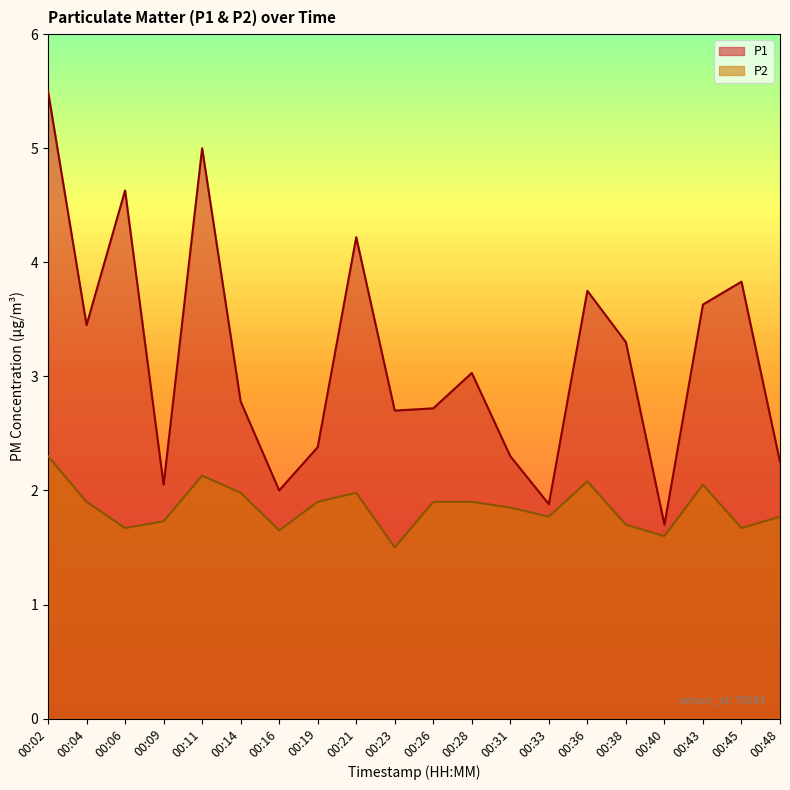

What is the sum of all P1 values?

63.1